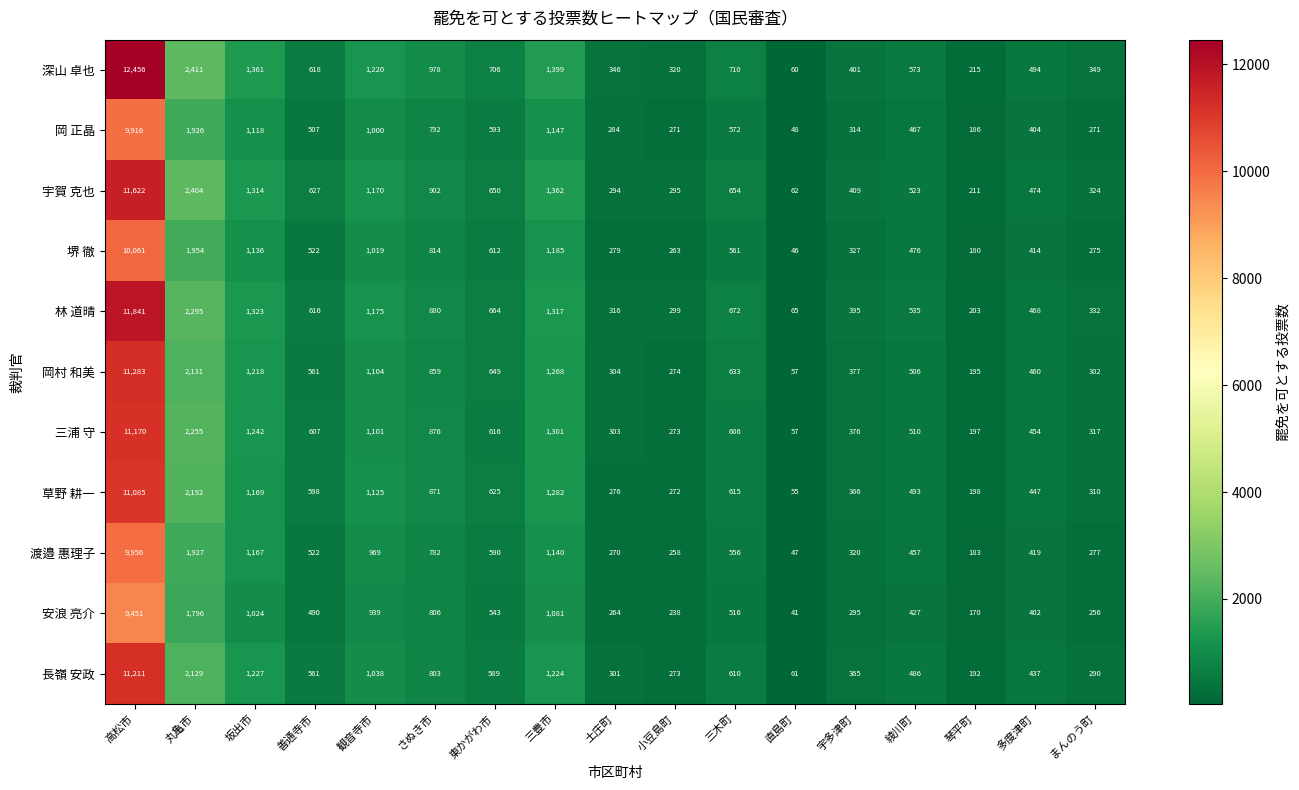

What is the maximum value for 長嶺 安政?

11211